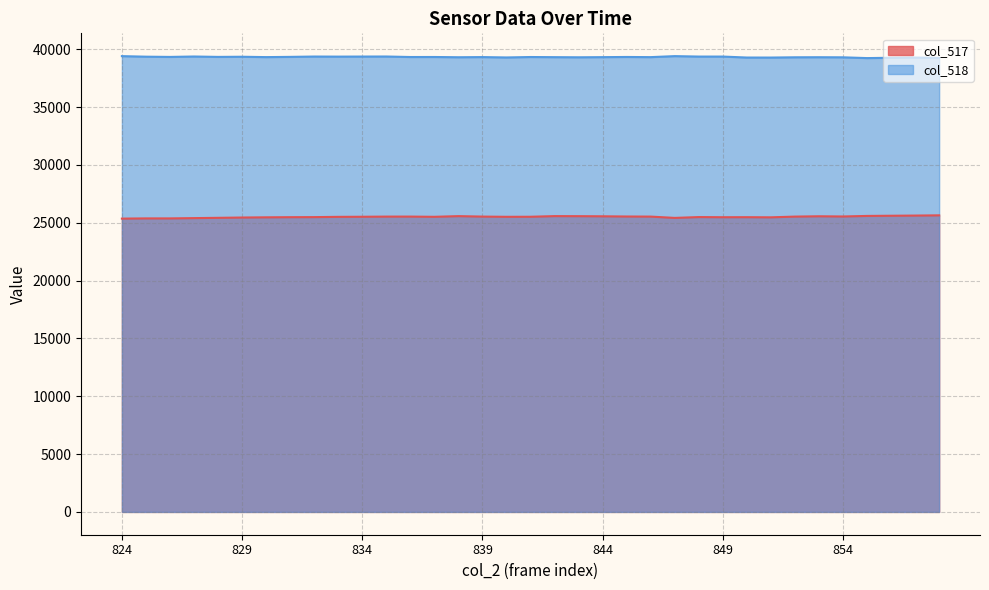

Which series changed the most between 832 and 839?

col_518